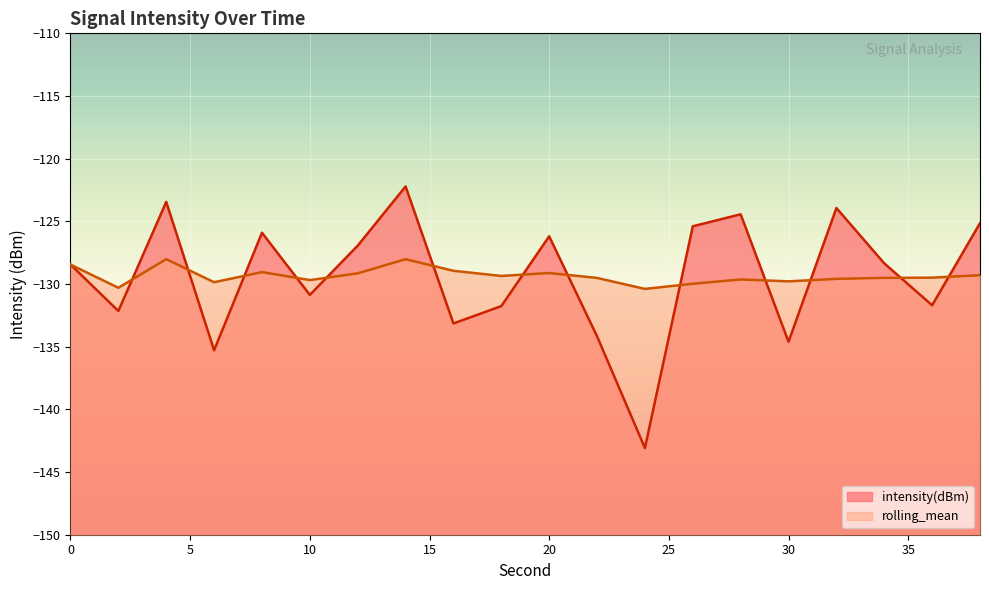

Between 38 and 22, which is larger?

38